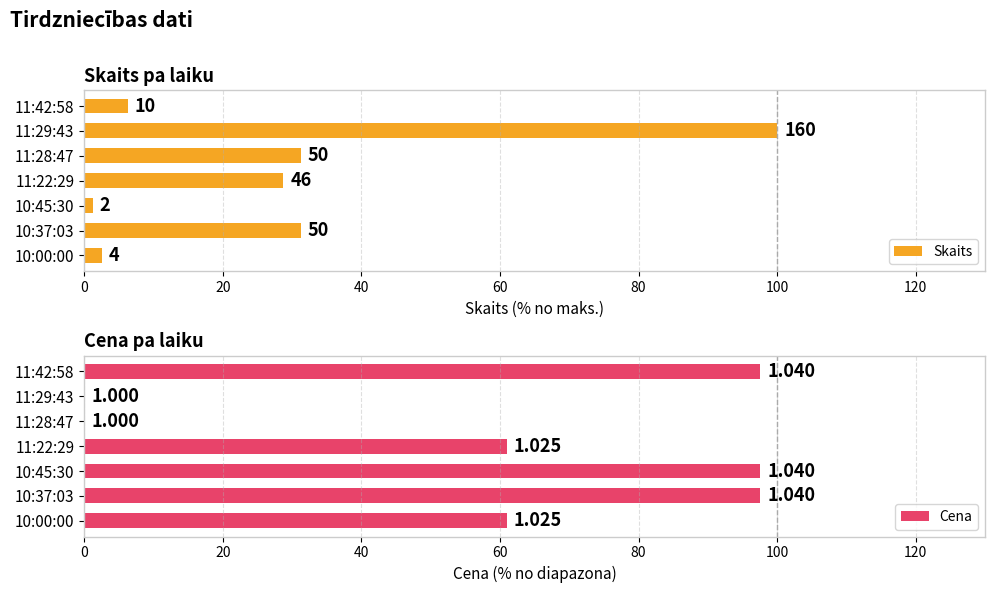

What is the difference between the highest and lowest values at 11:42:58?

91.3